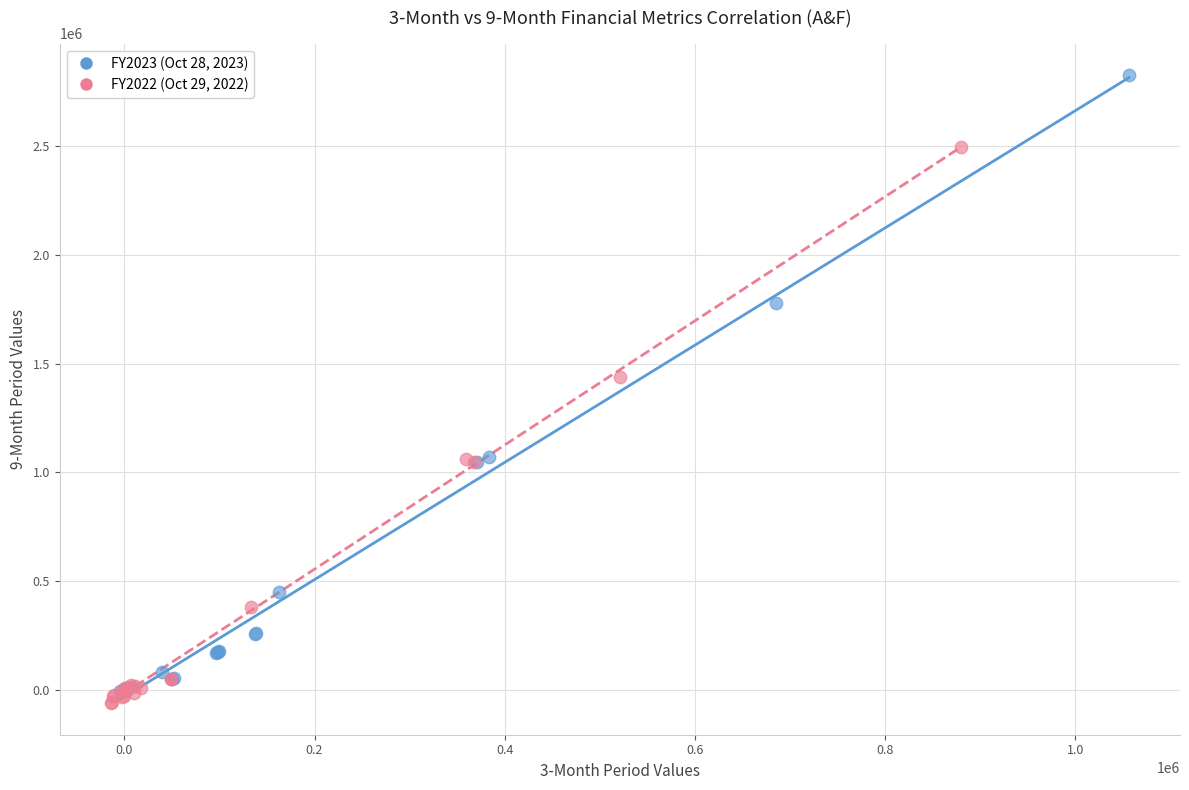

Which series contains the highest Y value?

FY2023 (Oct 28, 2023)